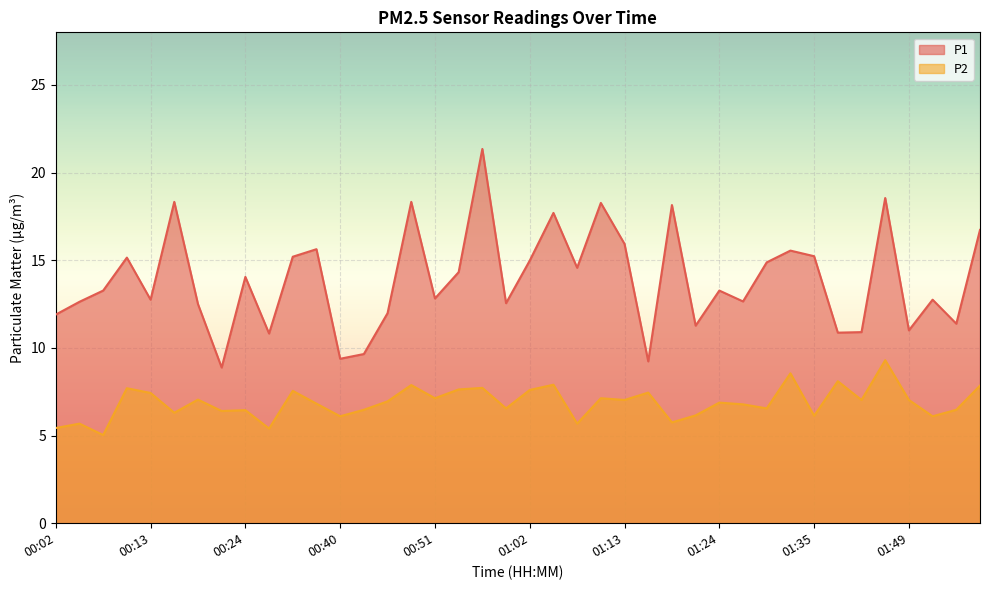

At which label is P2 closest to 7?

01:13